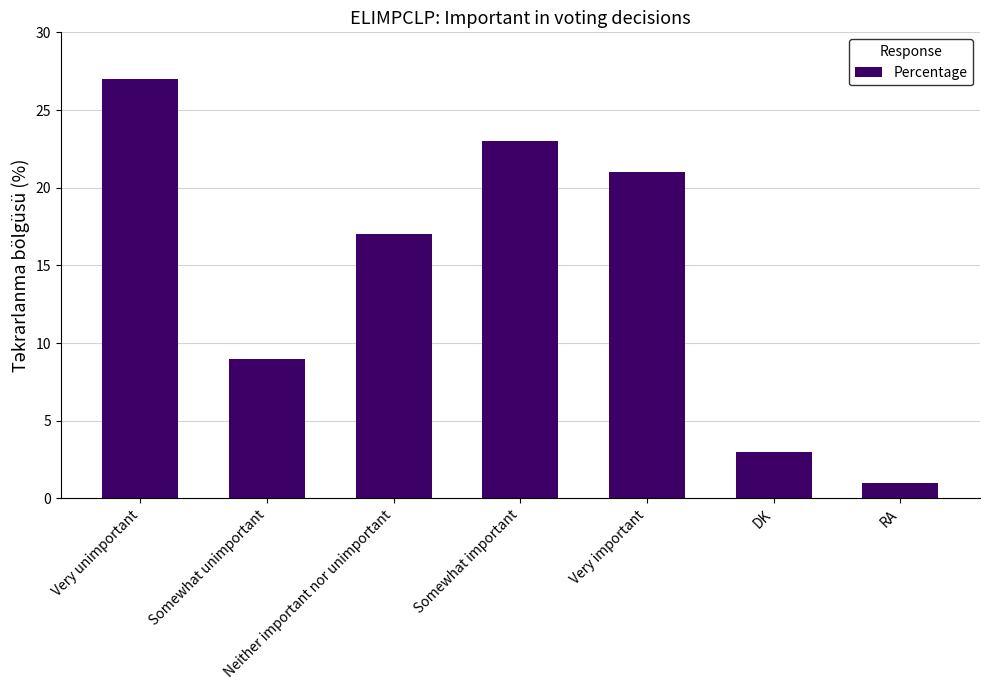

What is the ratio of the value at Somewhat important to the value at Very important?

1.1